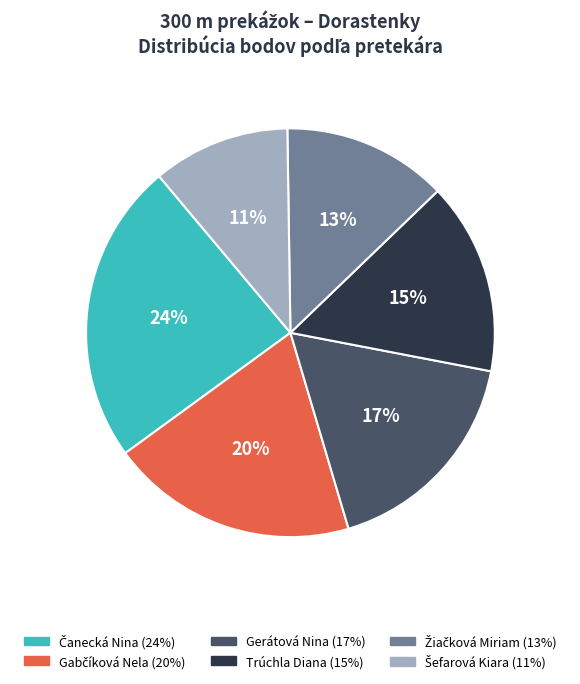

Count the number of slices in the pie.

6